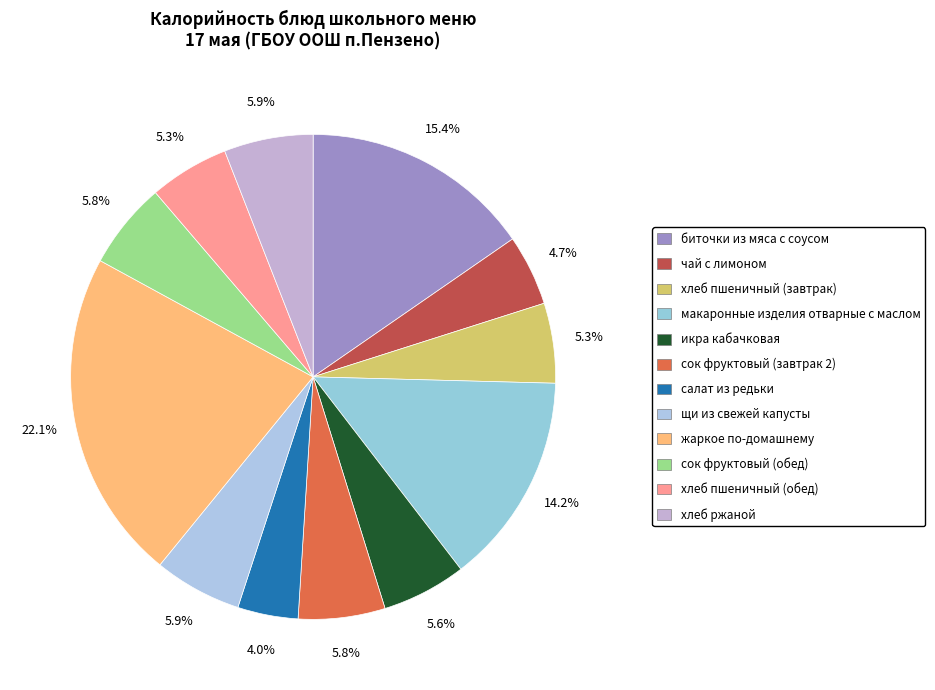

How many segments does this pie chart have?

12